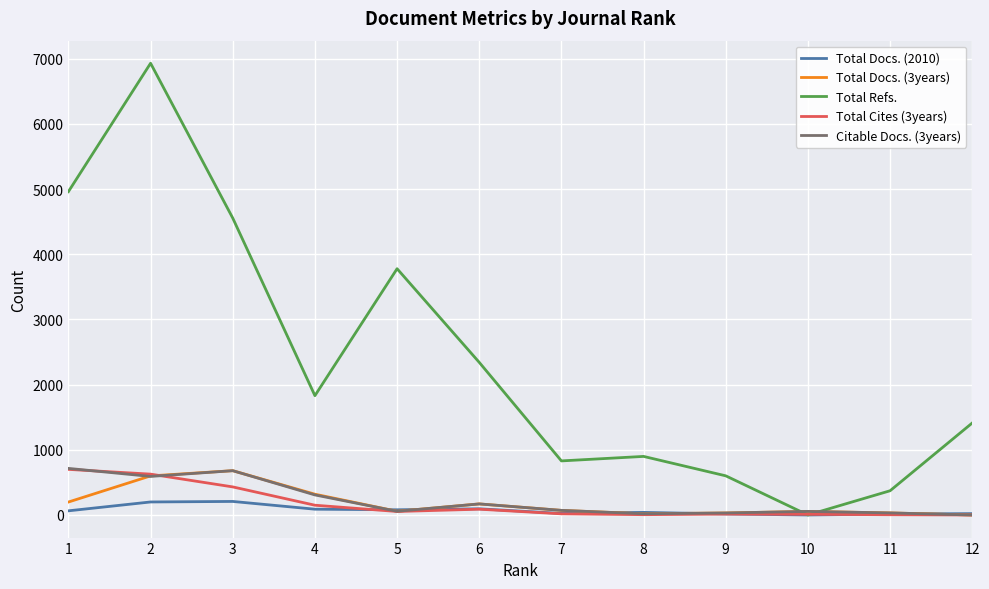

What is the greatest value displayed?

6932